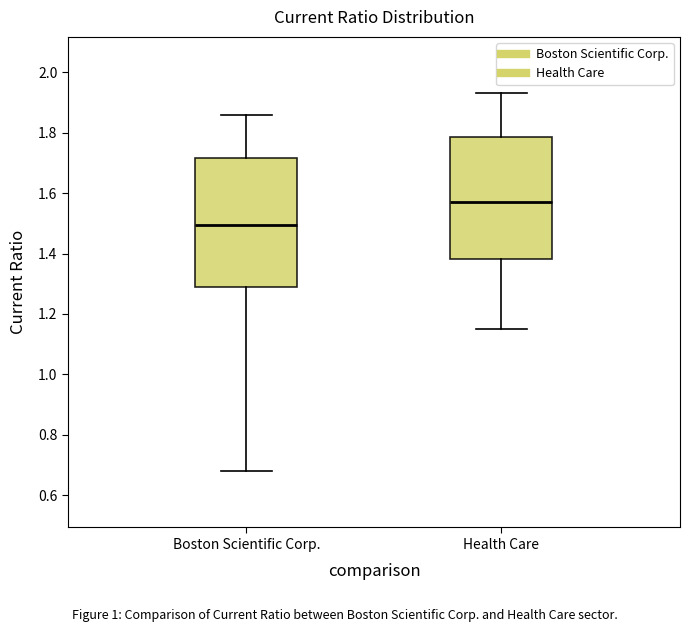

Reading left to right, transcribe this box plot: for each box, give where its median line is, the range the box spans, and where its two whiskers end, as read against the y-axis. The values are not printed on the chart, so give them approximately, as read against the axis.

Boston Scientific Corp.: median 1.50, box 1.28 to 1.72, whiskers 0.68 to 1.86
Health Care: median 1.58, box 1.38 to 1.78, whiskers 1.16 to 1.94